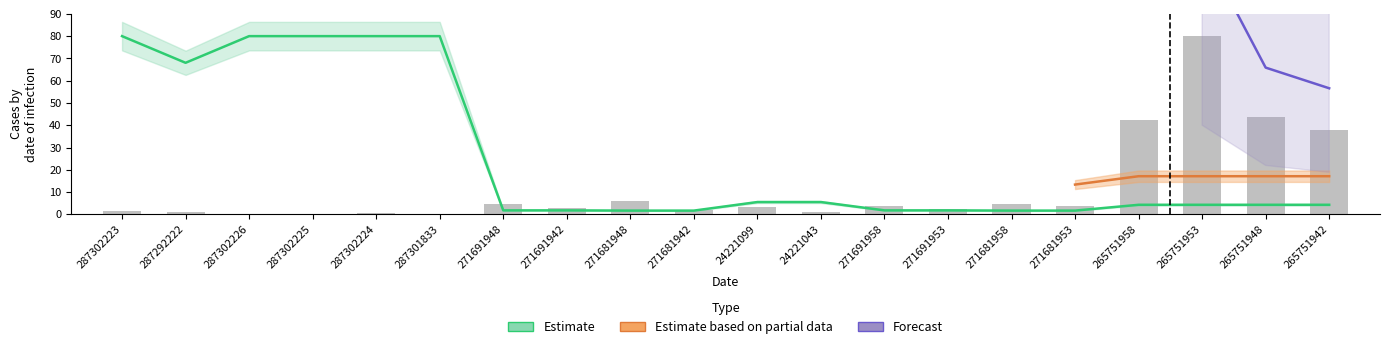

What position from the right is 24221099?

10